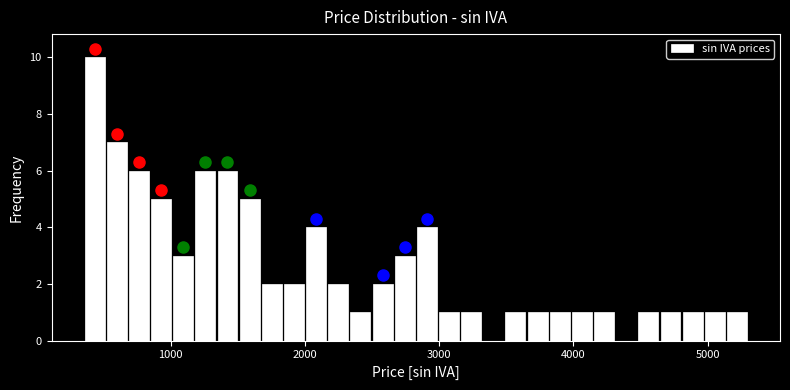

Around what value on the x-axis is the tallest bar? Give the approximate position of its centre, as read against the axis.

400